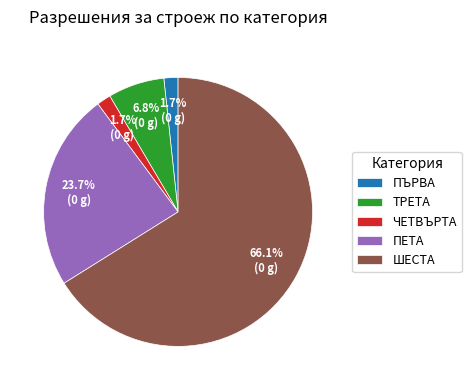

What is the largest slice in the pie chart?

ШЕСТА